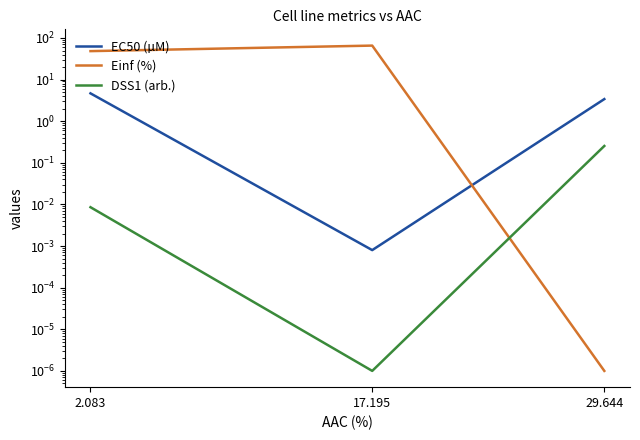

Reading left to right, list all the values displayed in this chart.

EC50 (µM): 4.7	0.0	3.4
Einf (%): 48.3	65.6	0.0
DSS1 (arb.): 0.0	0.0	0.3